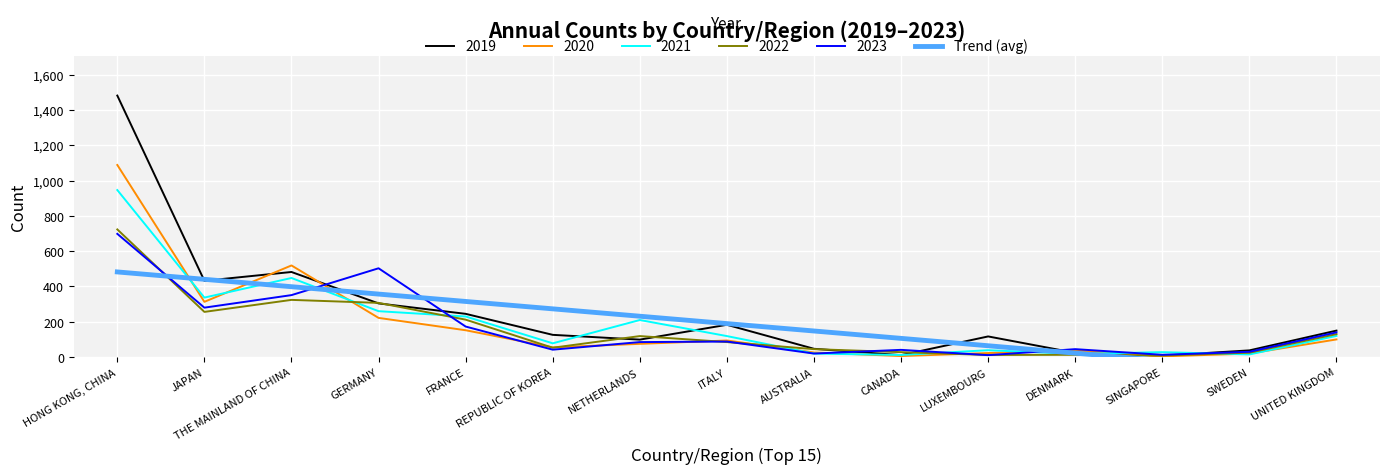

What is the sum of all values?

2844.6